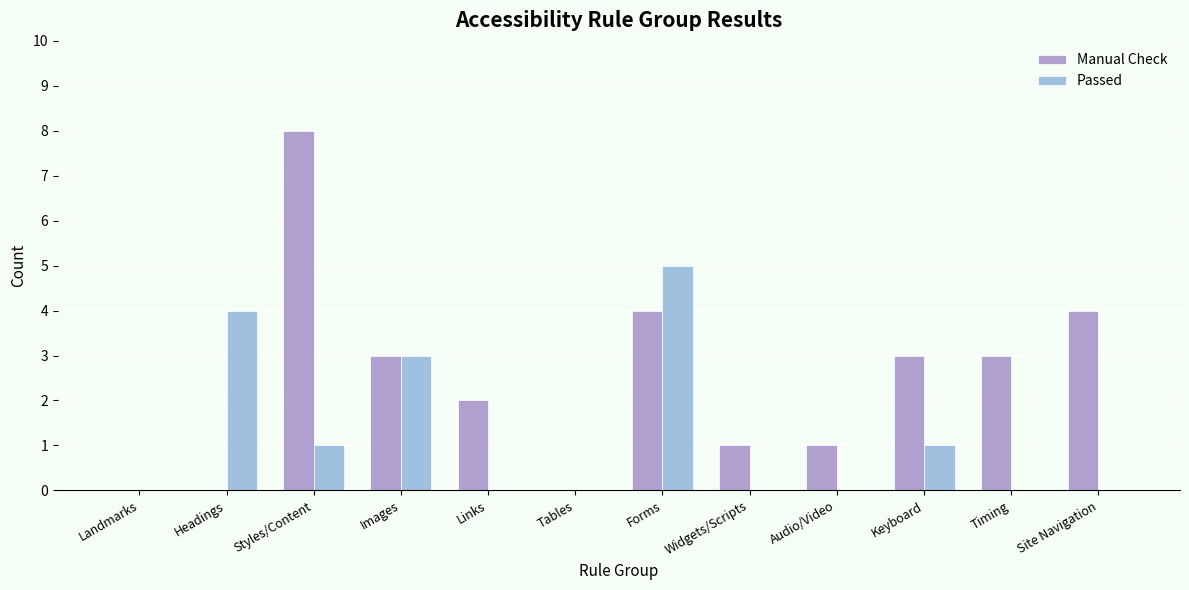

How many groups of bars are there?

12